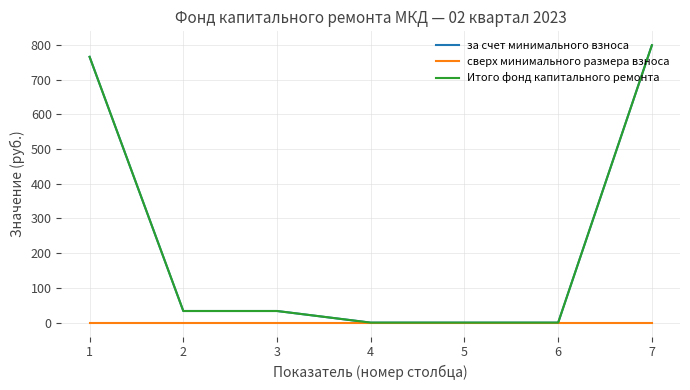

What is the sum of all Итого фонд капитального ремонта values?

1631.7